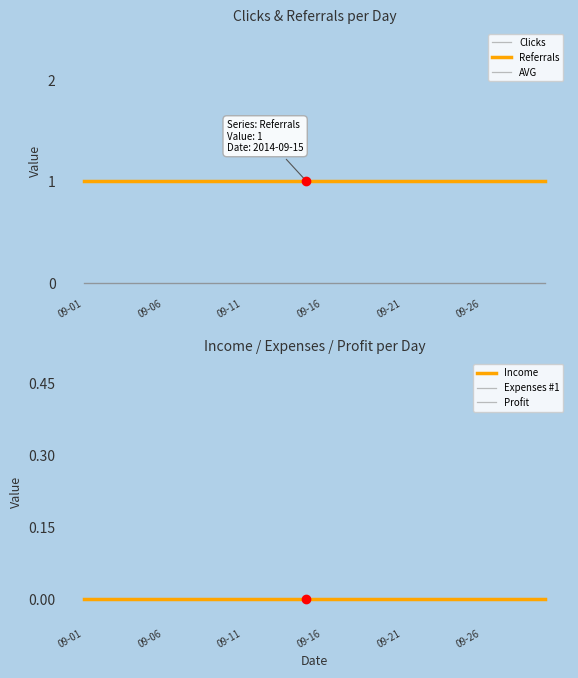

How many data points does each series have?

30